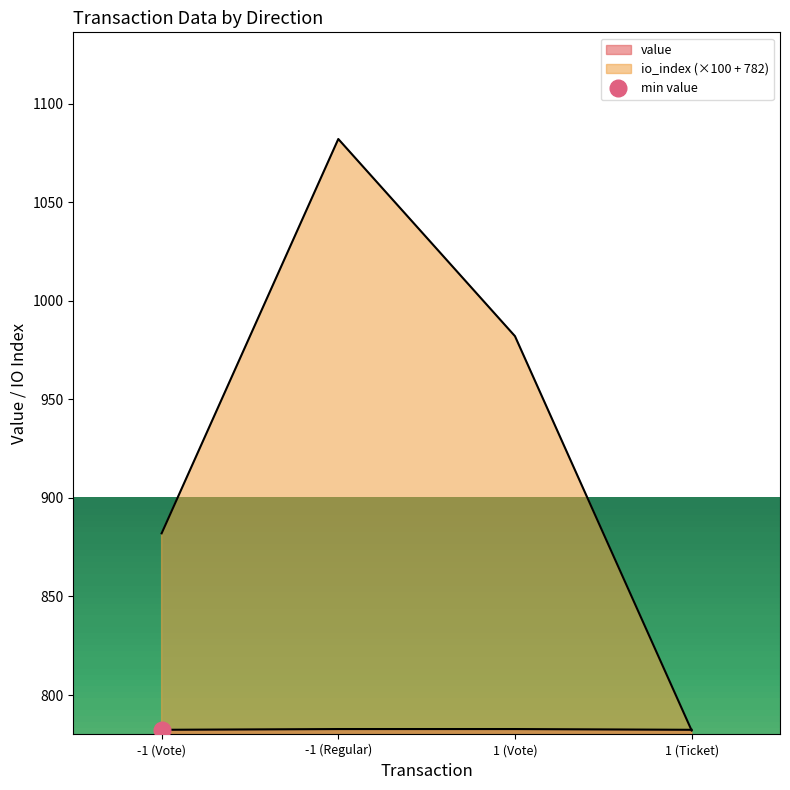

Reading right to left, extract all data points from this chart.

io_index: 782.0	982.0	1082.0	882.0
value: 782.4	782.7	782.7	782.4